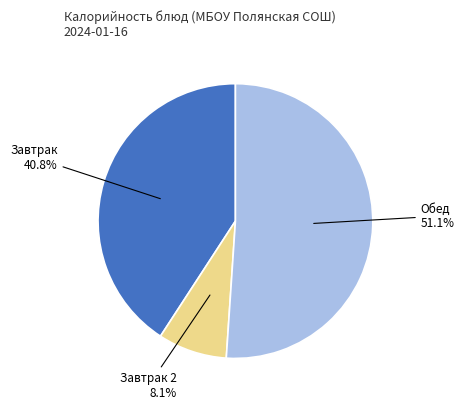

How many segments does this pie chart have?

3